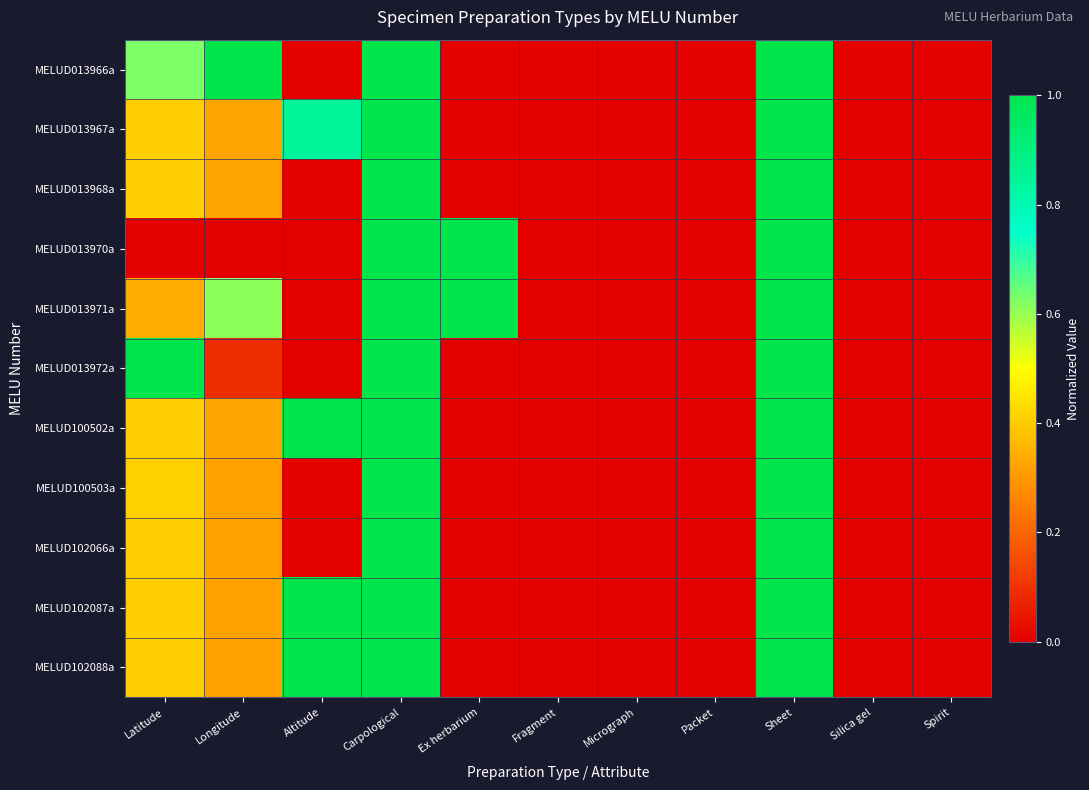

At which category is the sum across all series the highest?

Carpological